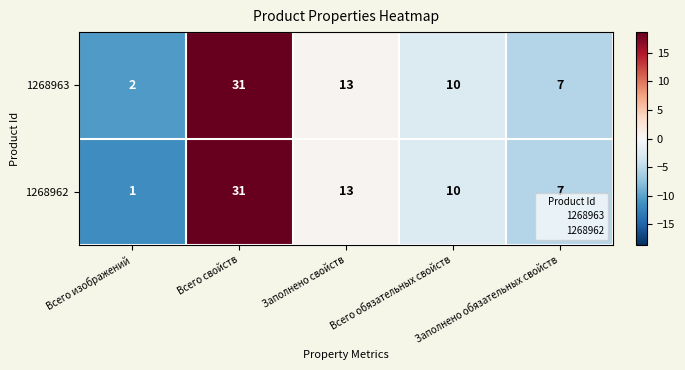

Which series has the largest range (max minus min)?

1268962